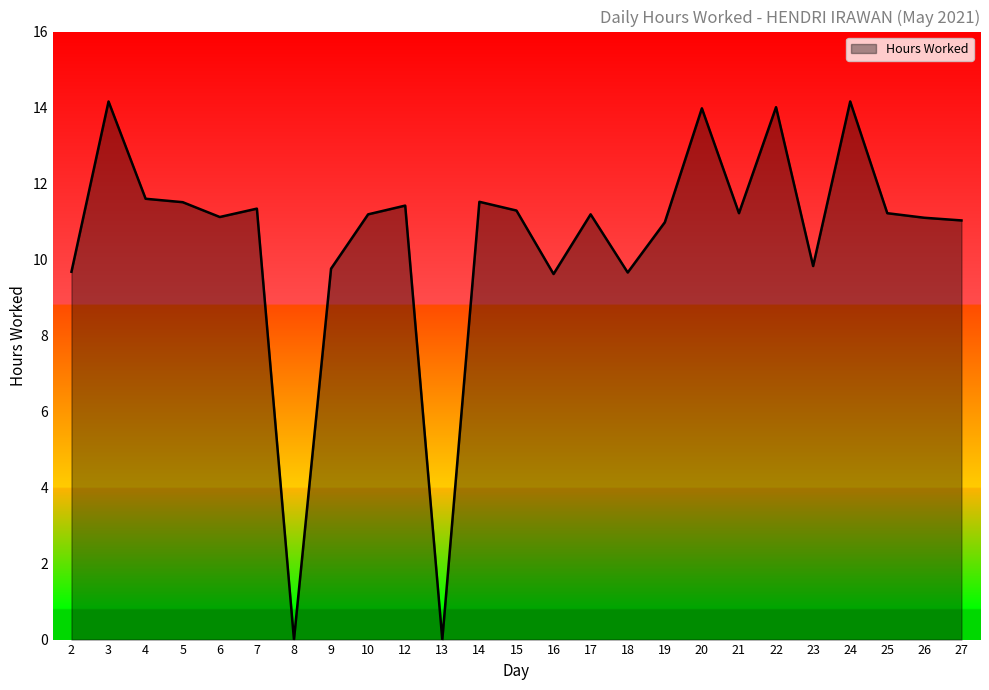

Between 12 and 24, which is larger?

24